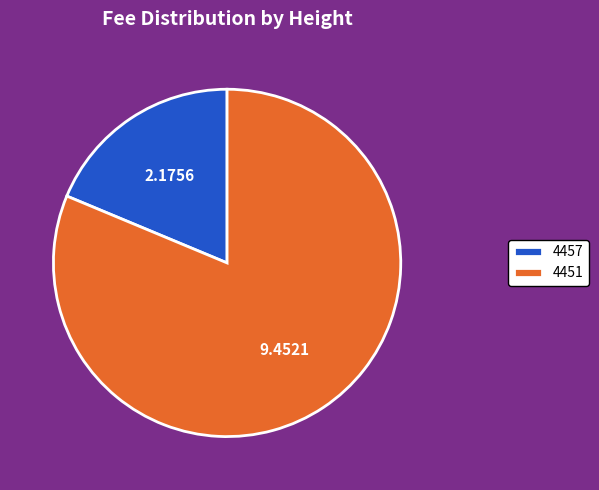

Count the number of slices in the pie.

2